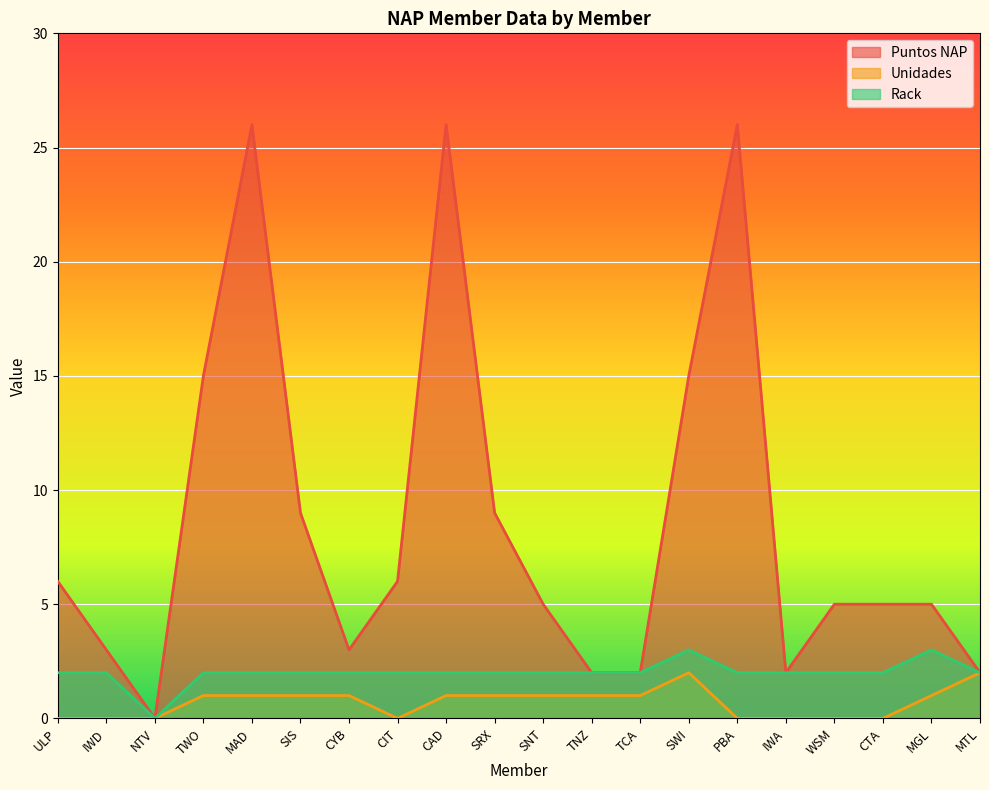

What is the difference between the second highest and minimum values in the Rack series?

3